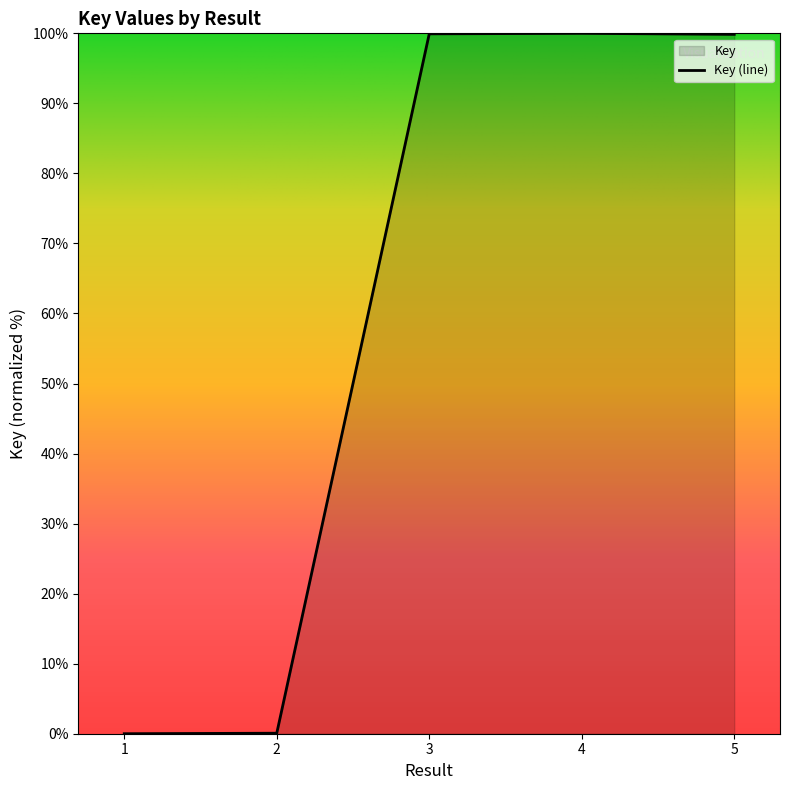

At which label is the value closest to 50?

5